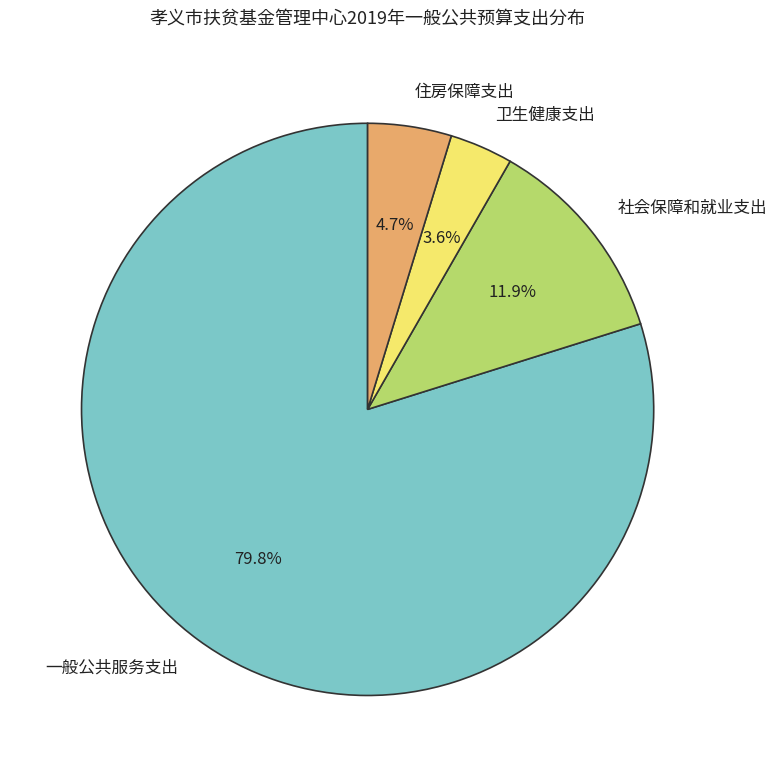

Does 一般公共服务支出 account for over 50% of the chart?

Yes